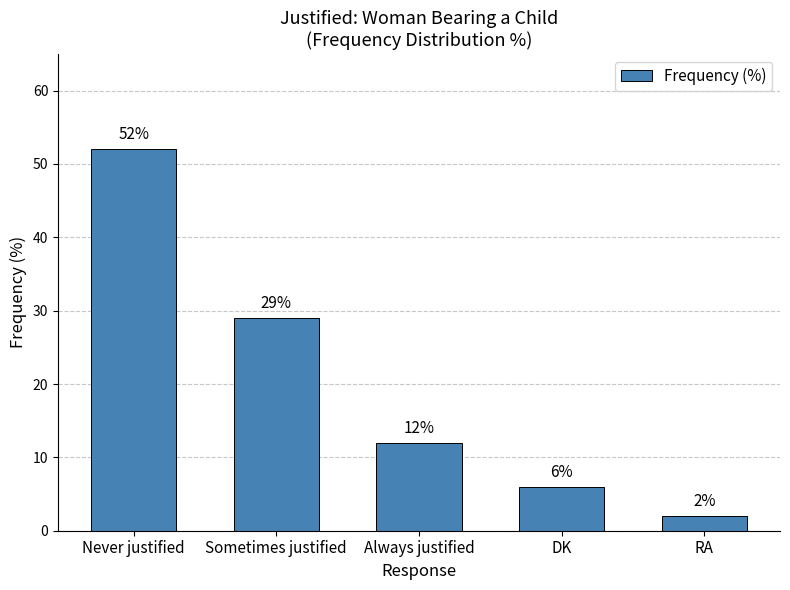

What is the label of the 5th bar from the right?

Never justified